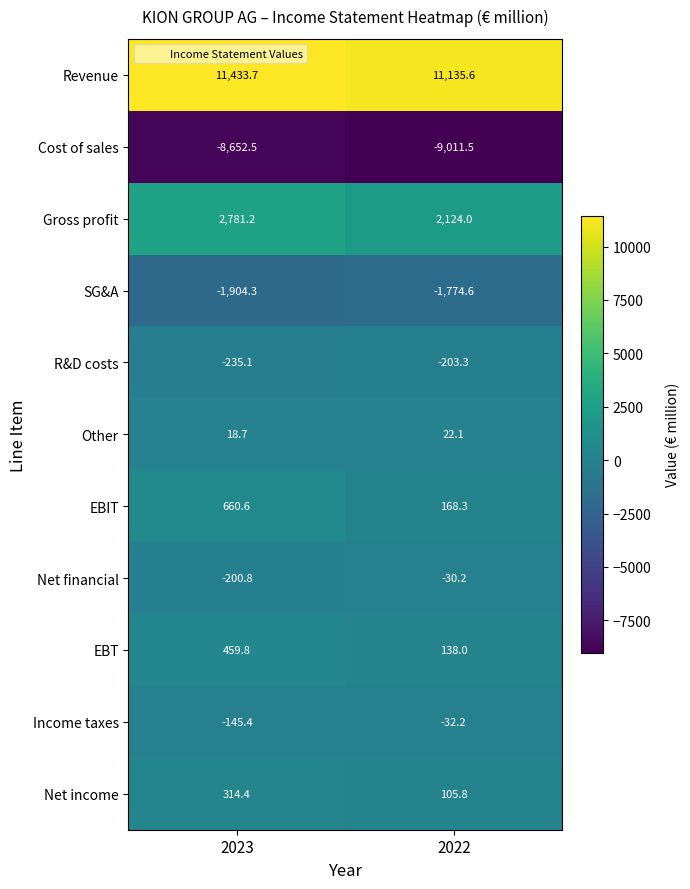

Is it true that EBT equals 202.8 at 2023?

False